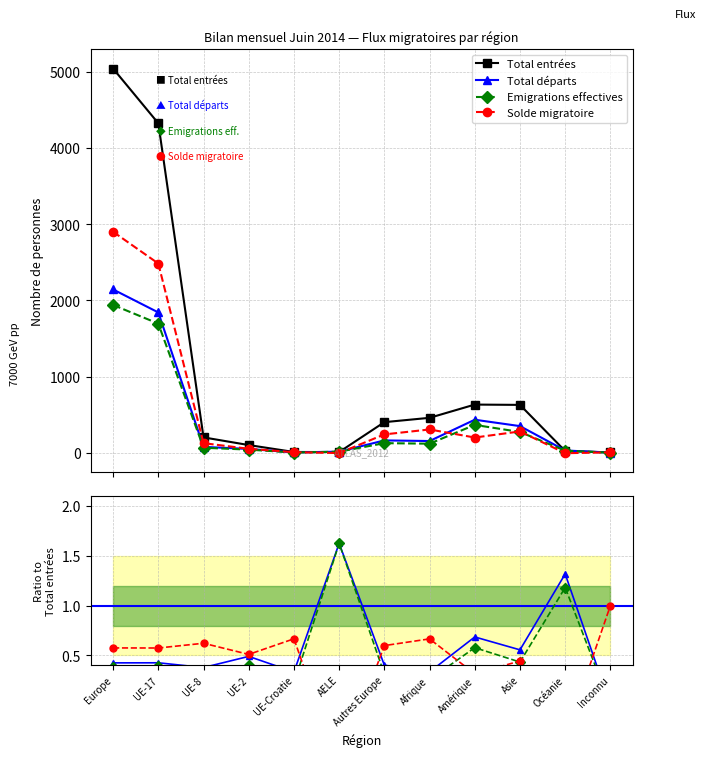

At which label is Emigrations effectives closest to 0?

Inconnu